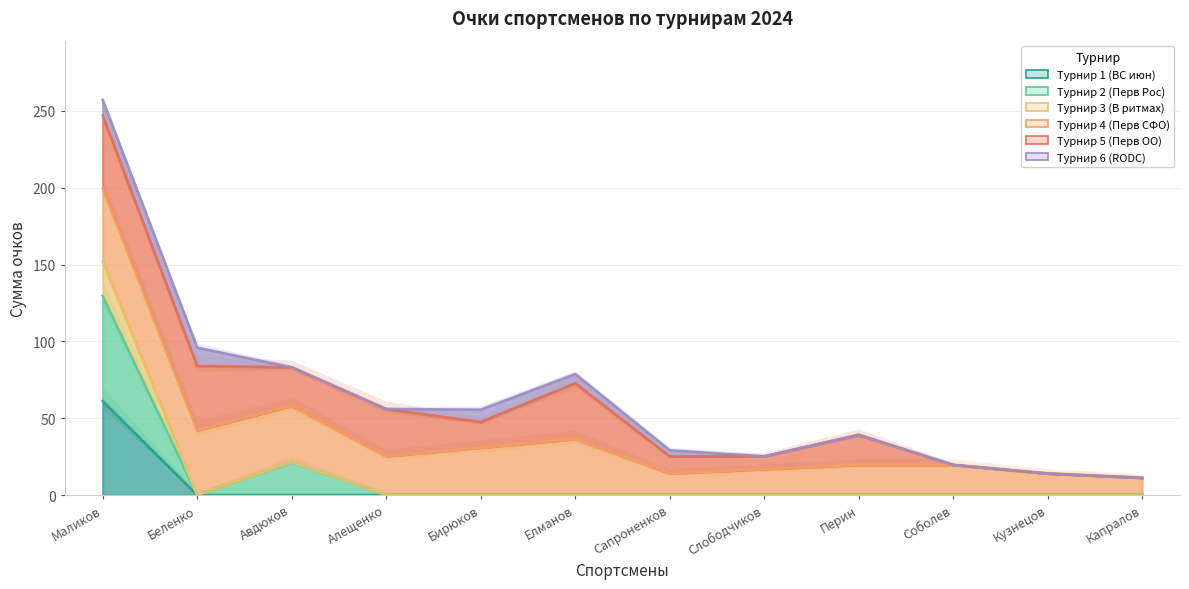

True or false: Турнир 2 (Перв Рос) and Турнир 1 (ВС июн) intersect in this chart.

False